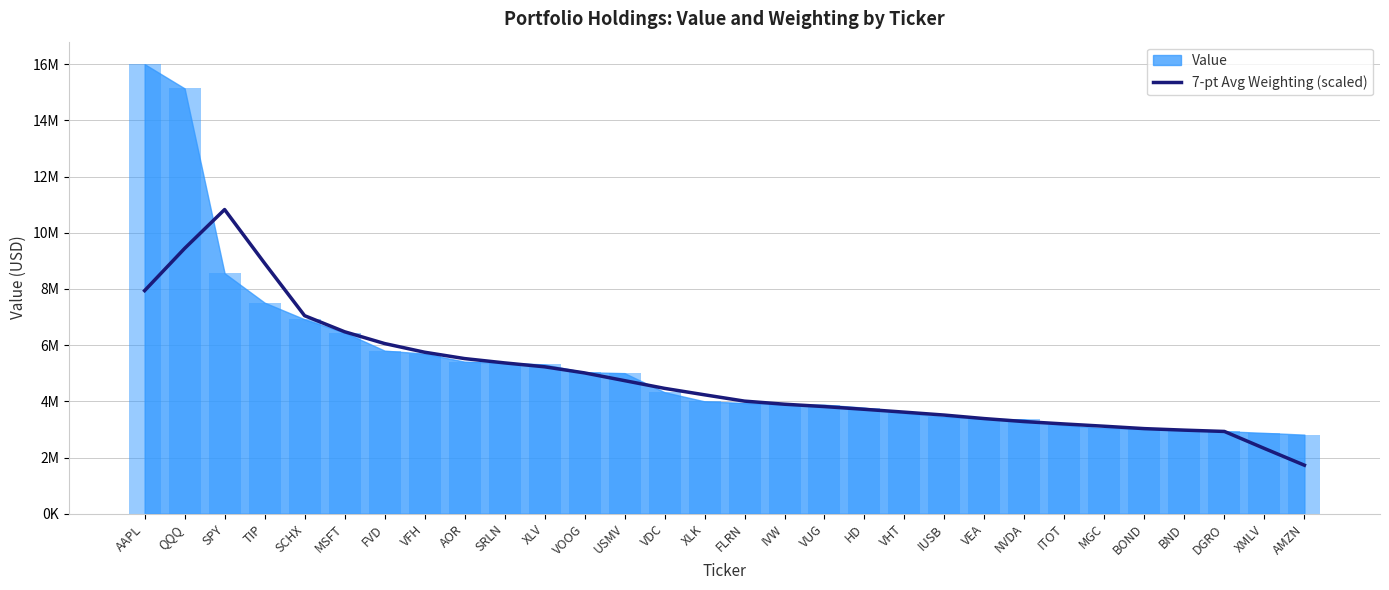

What position from the right is XLK?

16